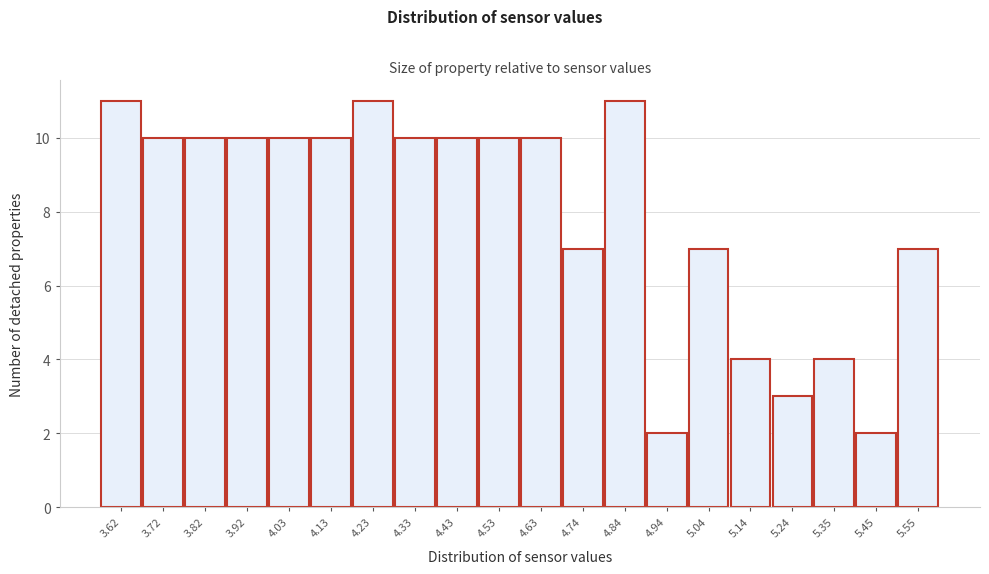

Reading right to left, what are all the values shown in this chart?

7	2	4	3	4	7	2	11	7	10	10	10	10	11	10	10	10	10	10	11